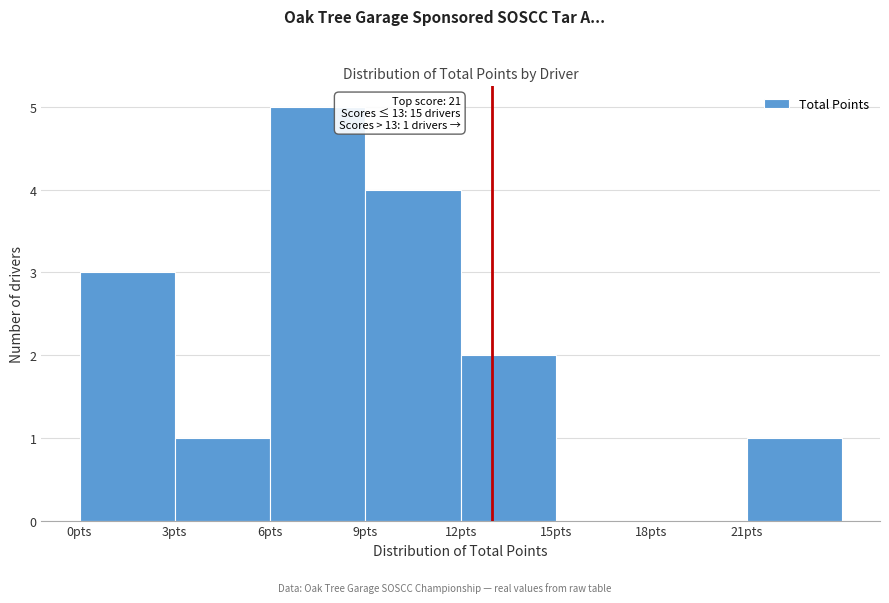

Which range on the x-axis has the tallest bar?

6 to 9